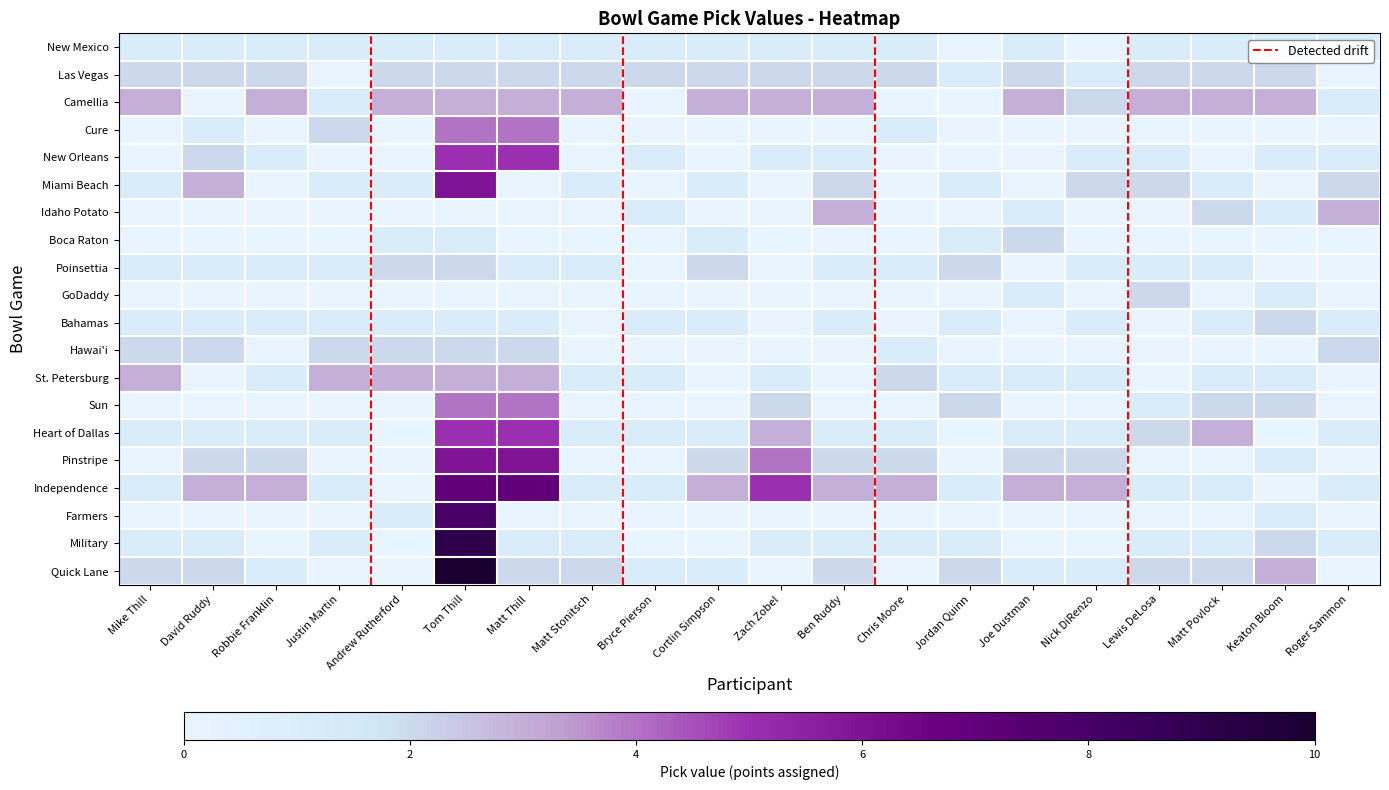

What is the difference between the maximum and minimum values in the Heart of Dallas series?

5